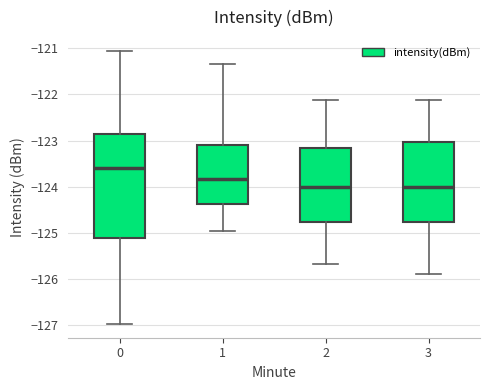

Reading left to right, read every box against the y-axis: the position of its median line, the range the box covers, and the ends of its whiskers. The values are not printed on the chart, so give them approximately, as read against the axis.

0: median -123.6, box -125.1 to -122.8, whiskers -127.0 to -121.1
1: median -123.8, box -124.4 to -123.1, whiskers -125.0 to -121.3
2: median -124.0, box -124.8 to -123.2, whiskers -125.7 to -122.1
3: median -124.0, box -124.8 to -123.0, whiskers -125.9 to -122.1